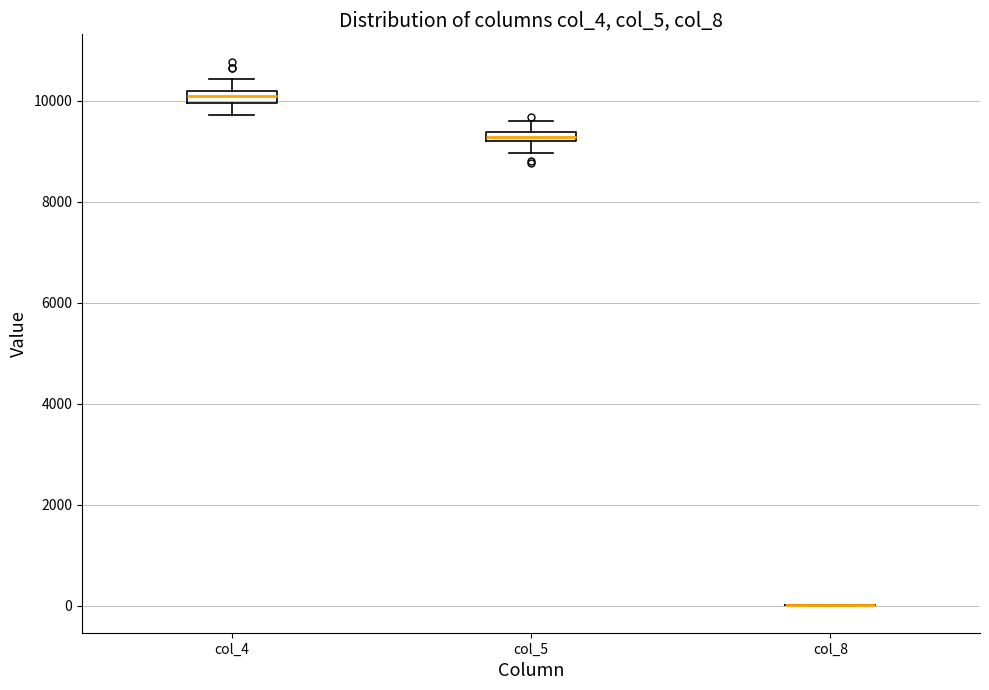

Where is the upper edge of the box for col_5 on the y-axis? The values are not printed on the chart, so give them approximately, as read against the axis.

9400